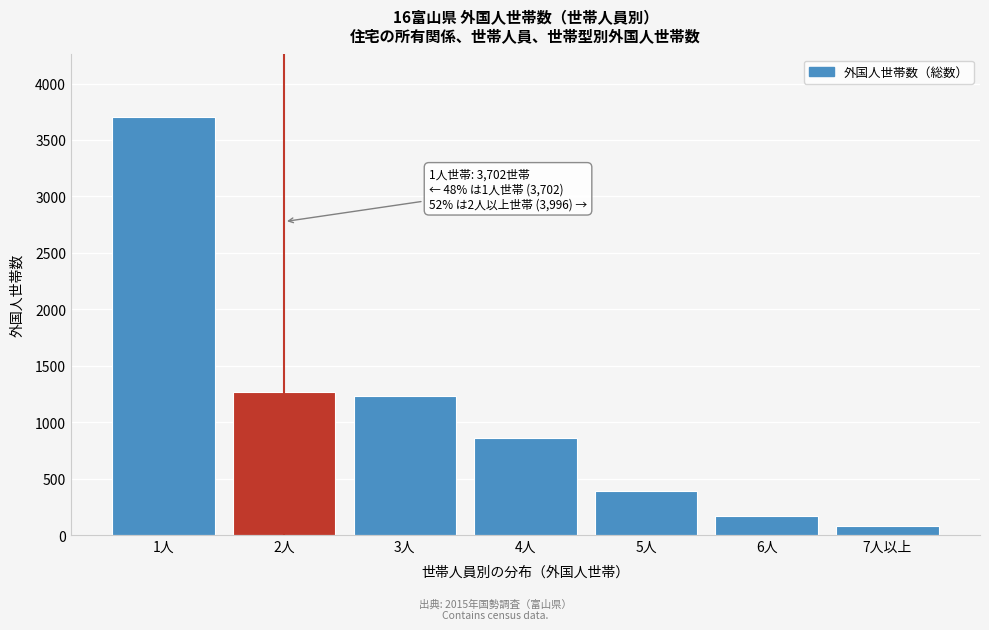

Reading left to right, list all the values displayed in this chart.

3702	1265	1231	861	389	170	80